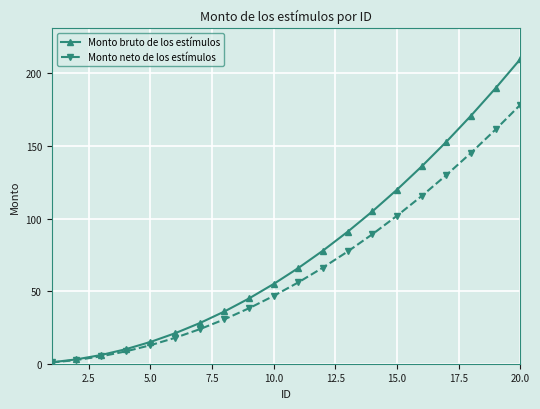

What is the value of the Monto bruto de los estímulos point at the 13th from the left?

91.0